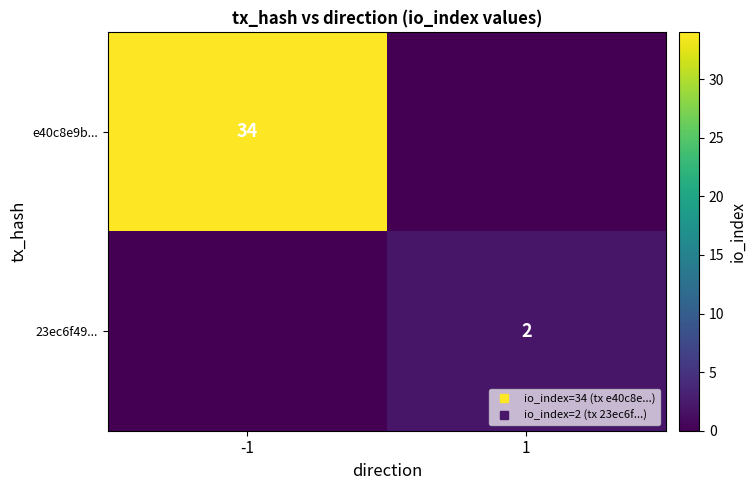

Which category has the highest value across all series?

-1